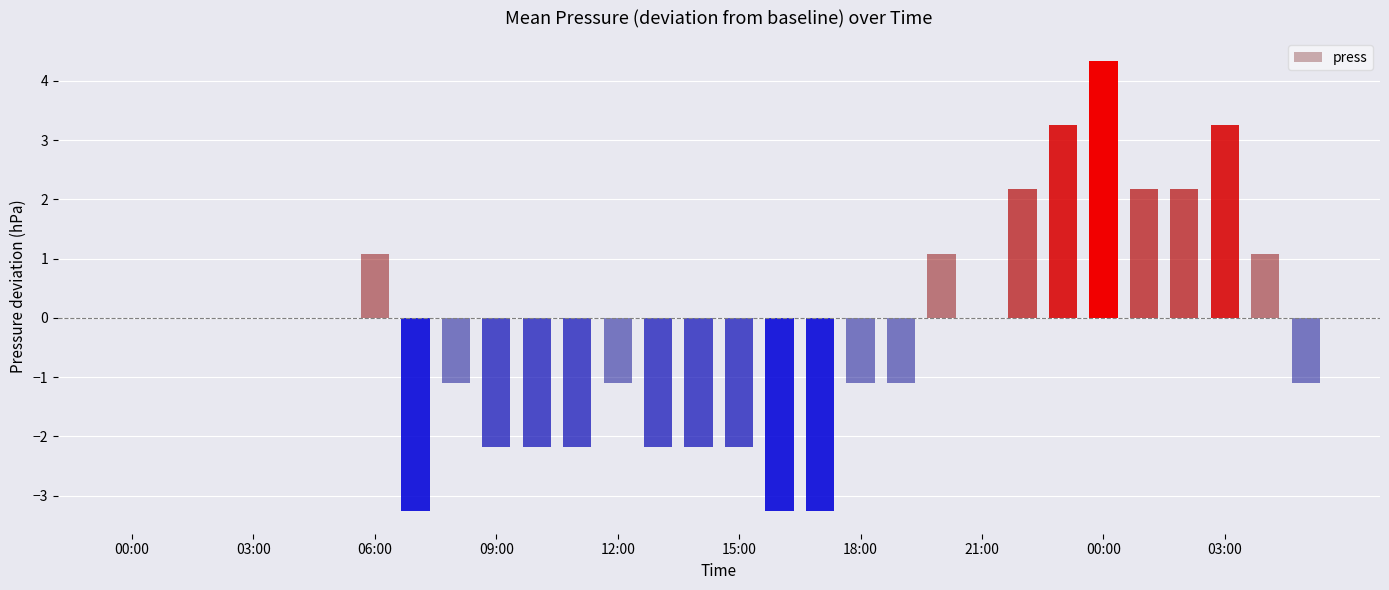

What is the greatest value displayed?

4.3